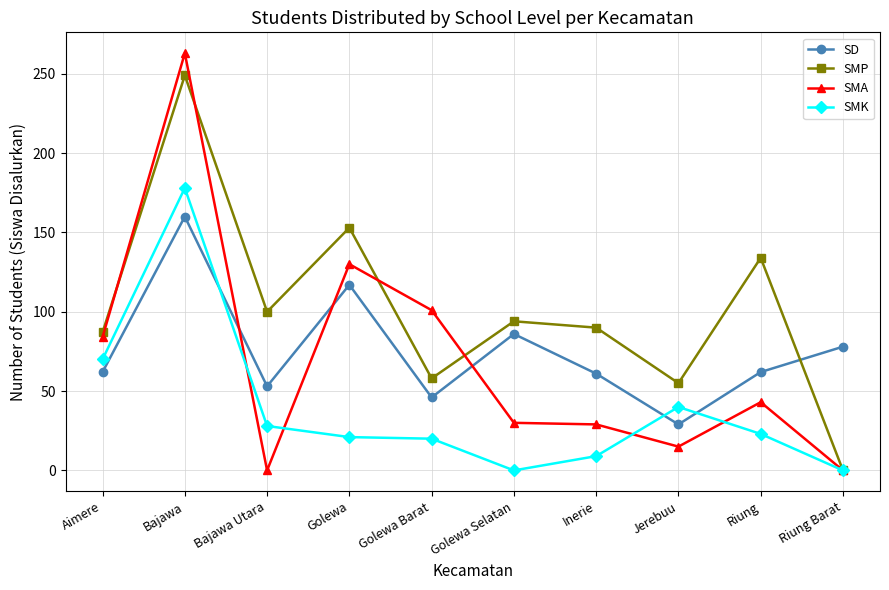

How many lines are shown in the chart?

4